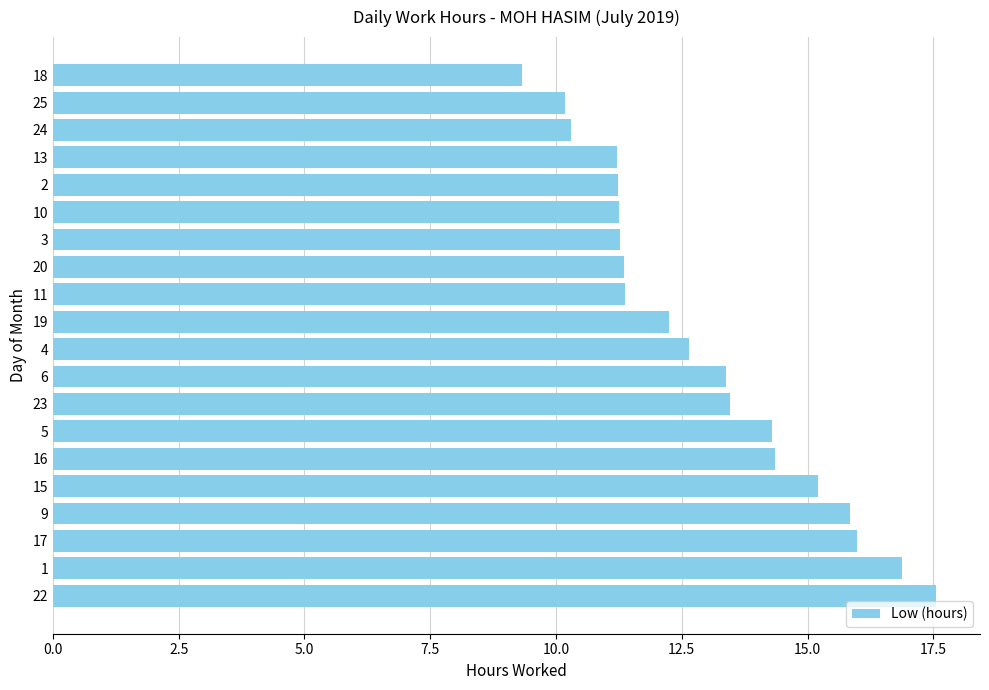

Is it true that the value at 2 is 11.2?

True